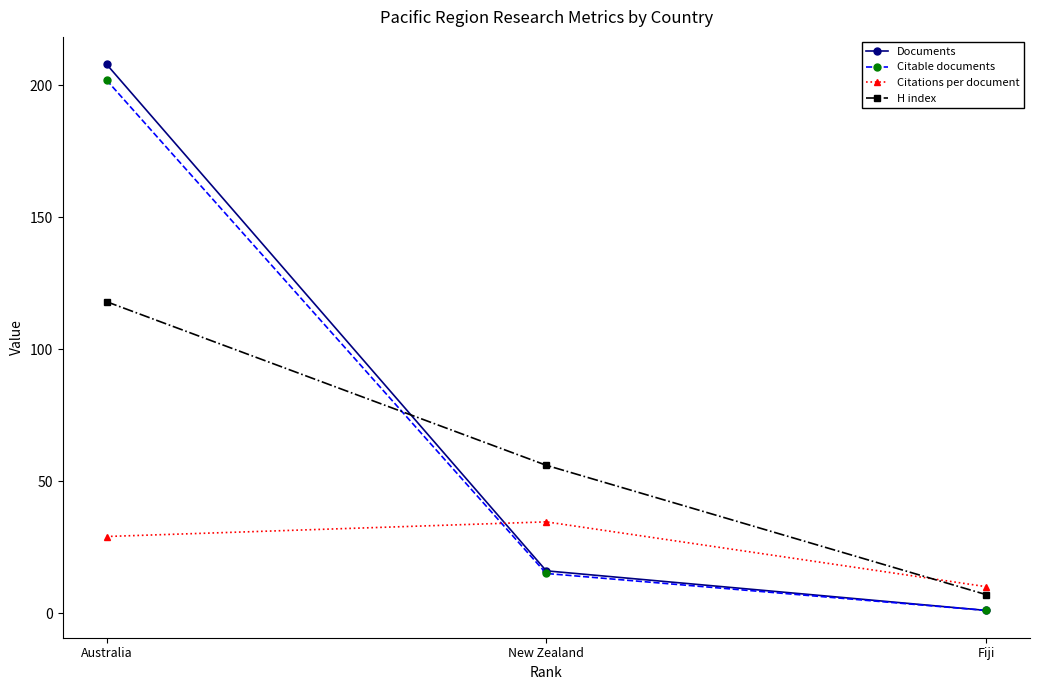

What is the label of the 3rd point from the right?

Australia